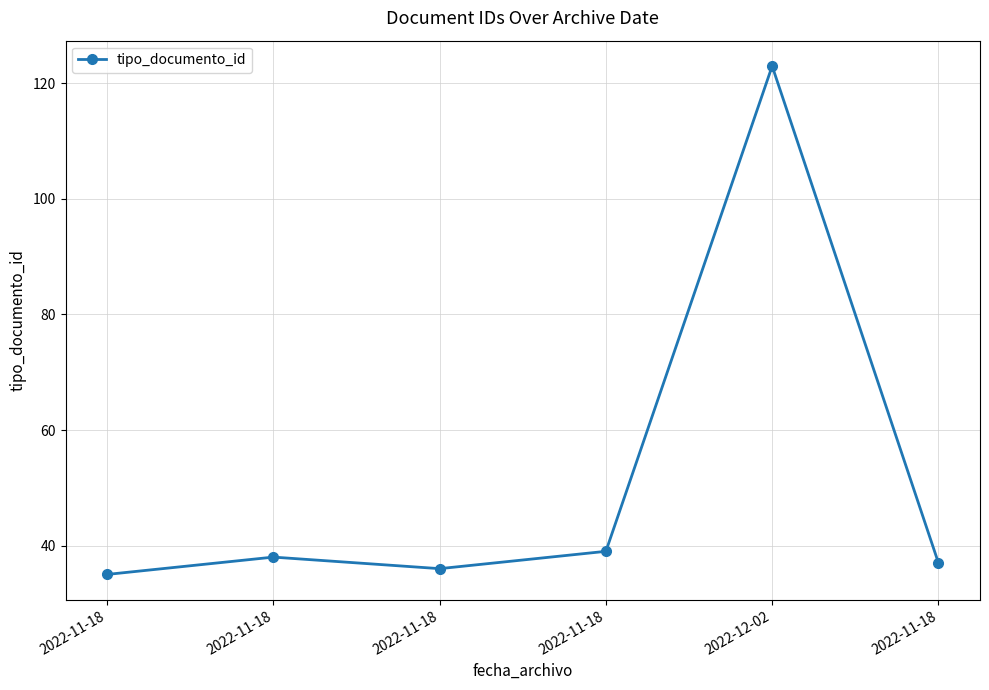

Is this an area chart (filled region under the line)?

No